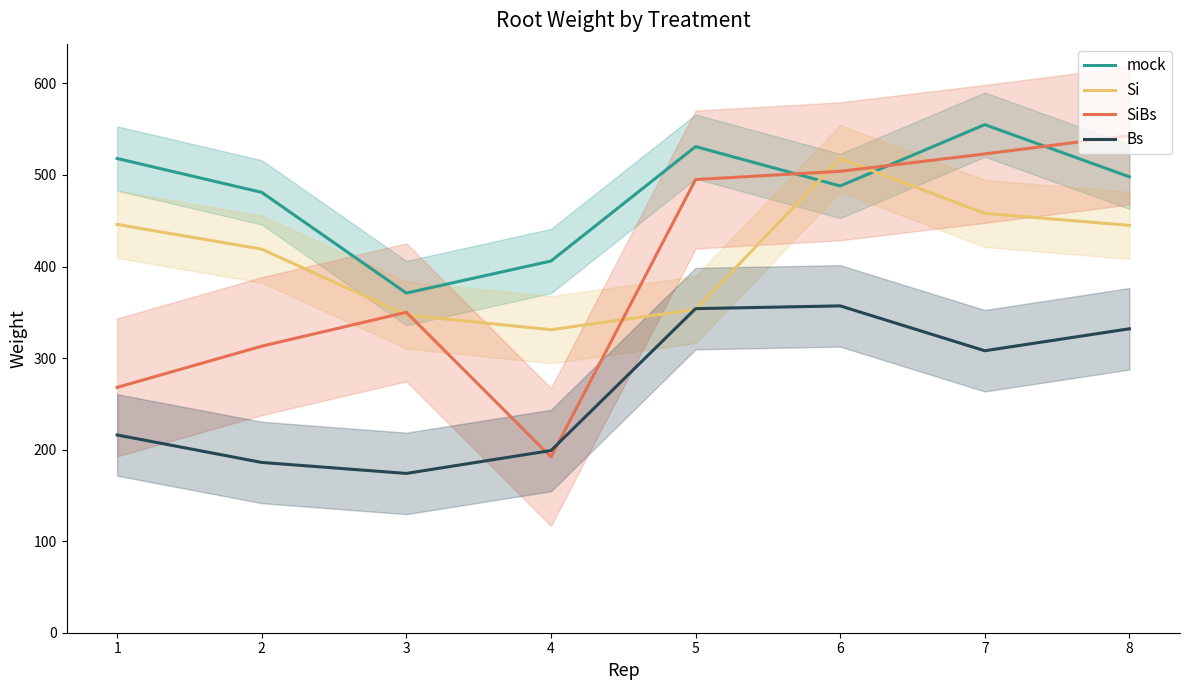

True or false: SiBs has more than 0 points higher than both neighbors.

True